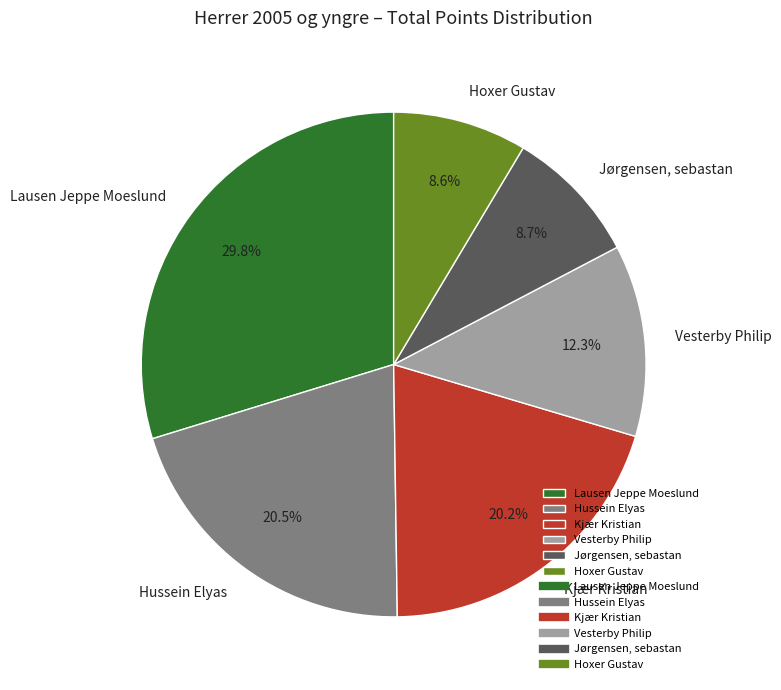

How much of the chart is everything except Hoxer Gustav?

91.4%